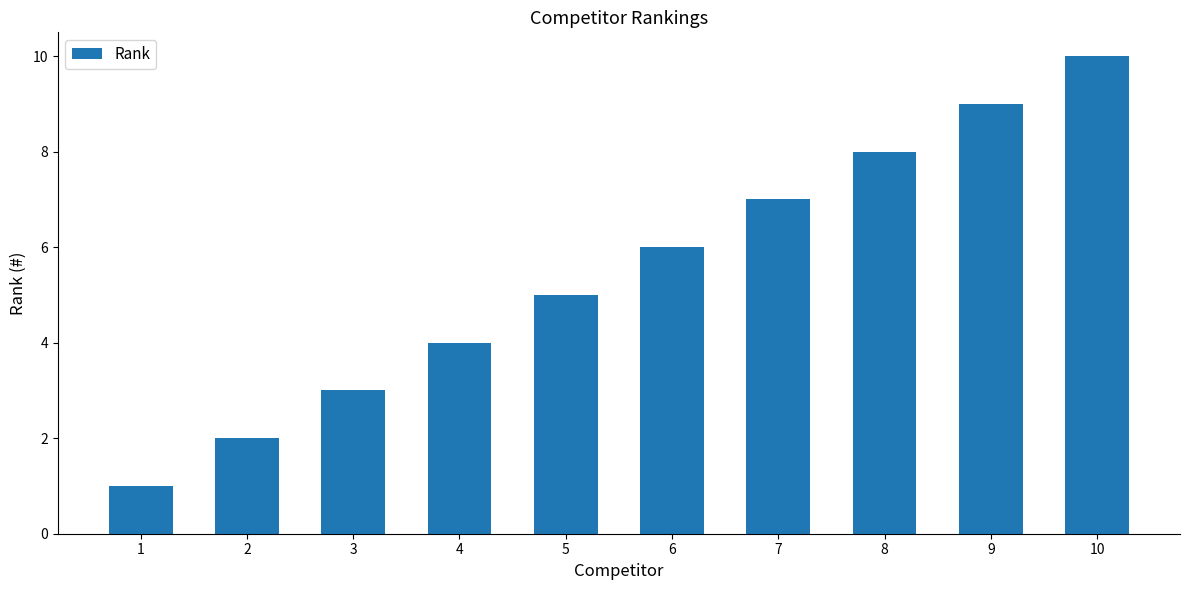

Count the number of data series in this chart.

1